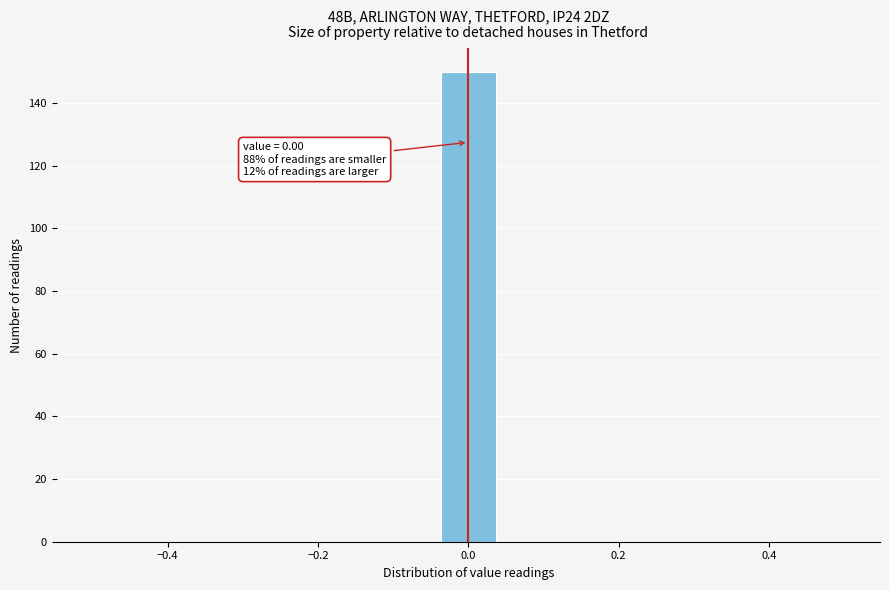

Around what value on the x-axis is the tallest bar? Give the approximate position of its centre, as read against the axis.

0.00